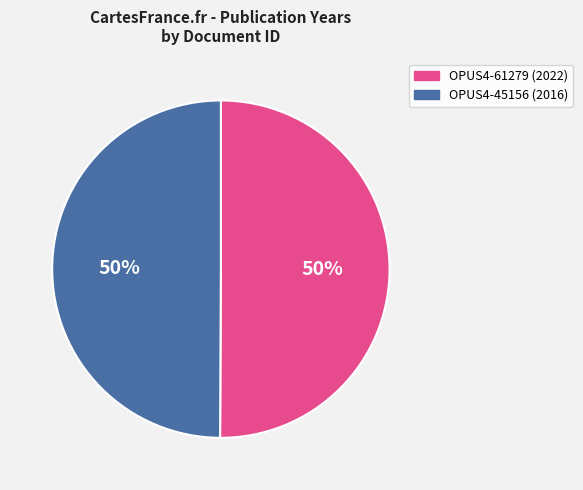

How many segments does this pie chart have?

2